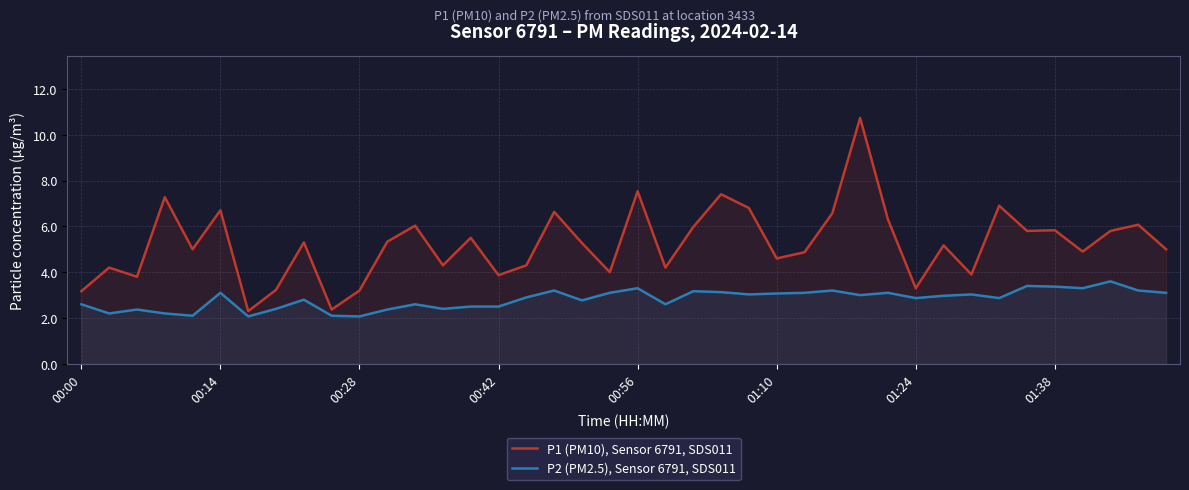

What is the sum of the P1 (PM10), Sensor 6791, SDS011 values at 19 and 18?

9.3